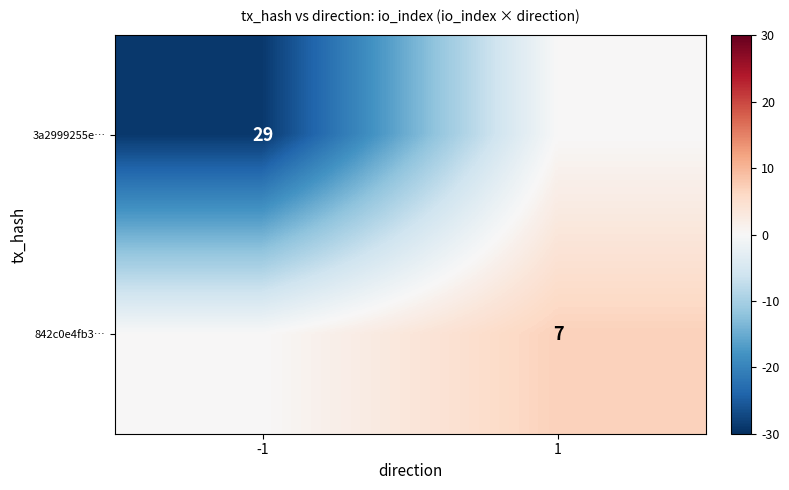

What is the total value across all series at -1?

-29